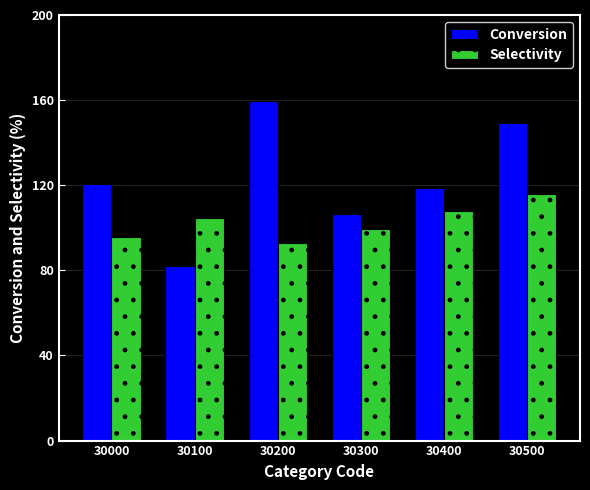

Which series has the largest range (max minus min)?

Conversion